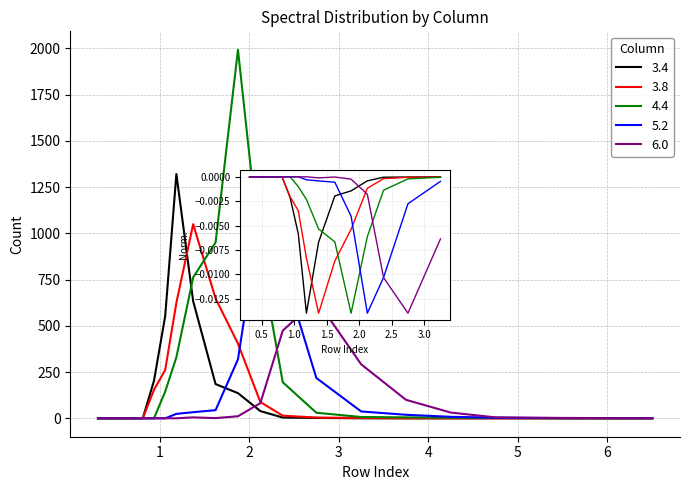

At which category is the sum across all series the highest?

1.875